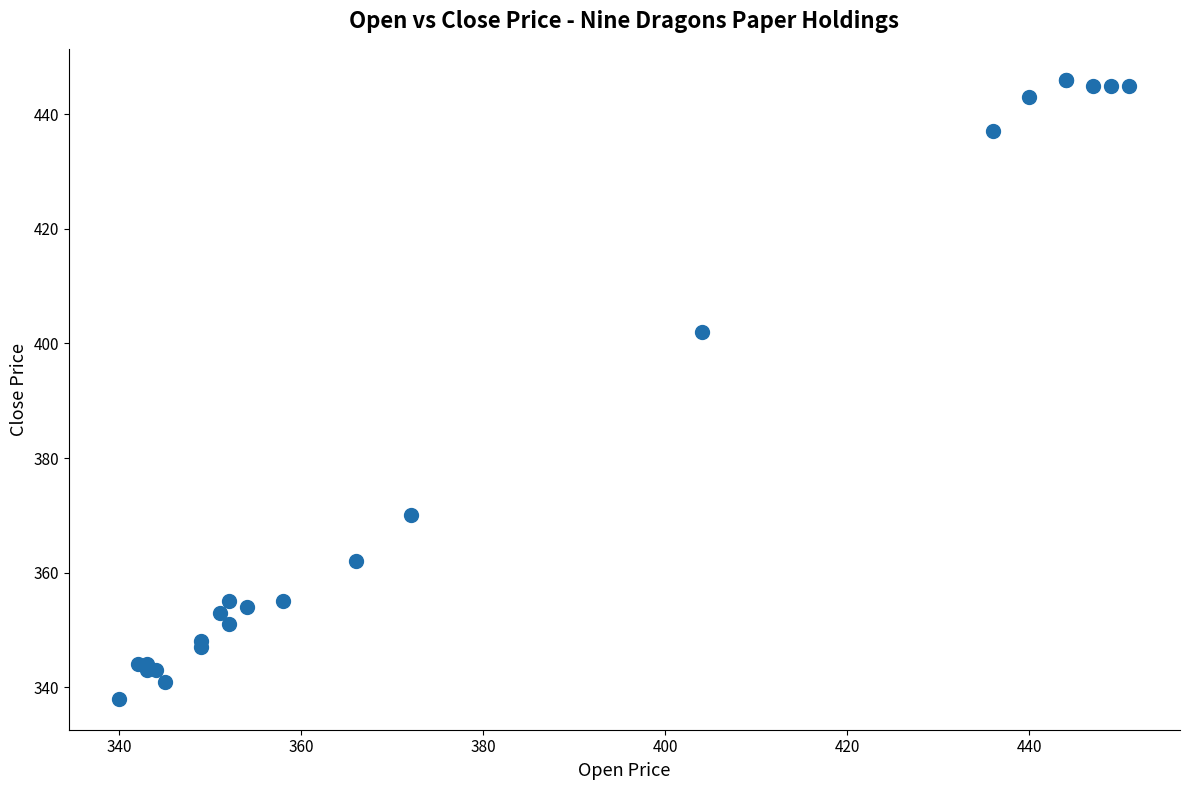

What Y value in the scatter plot is closest to 392?

402